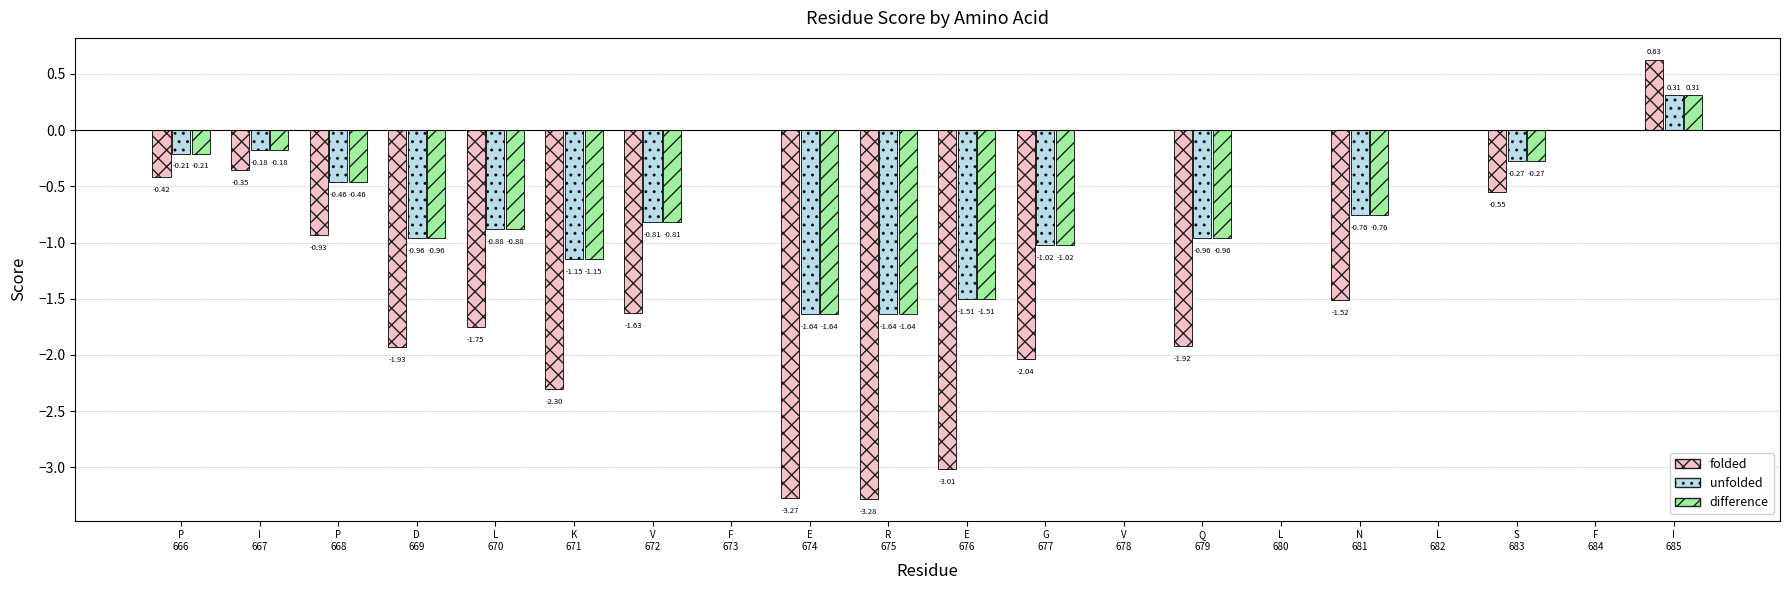

Which series has the largest range (max minus min)?

folded